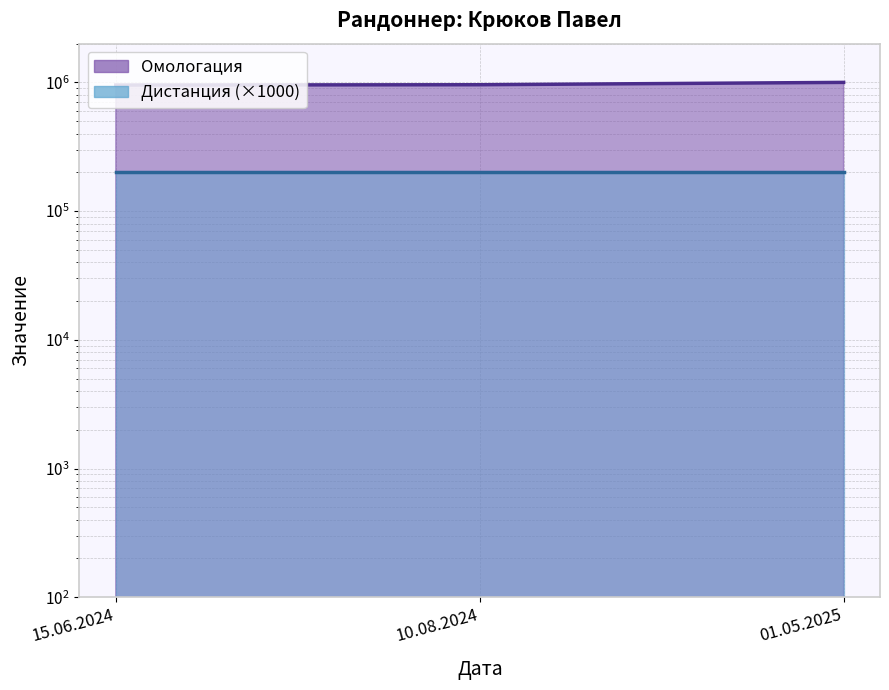

List the labels in order of value, largest first.

01.05.2025, 10.08.2024, 15.06.2024